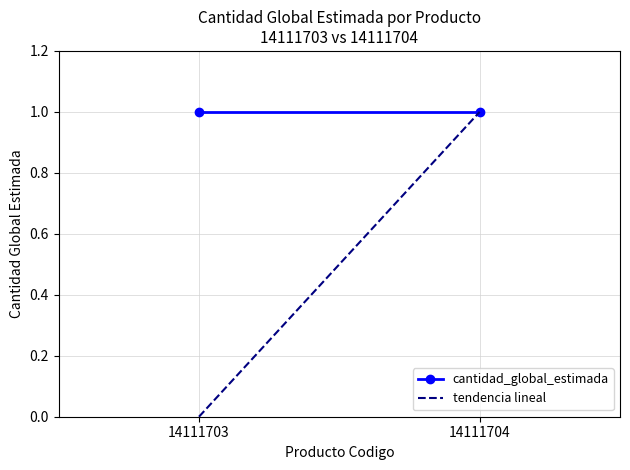

Reading left to right, transcribe all the data shown in this chart.

cantidad_global_estimada: 14111703=1	14111704=1
tendencia lineal: 14111703=0	14111704=1